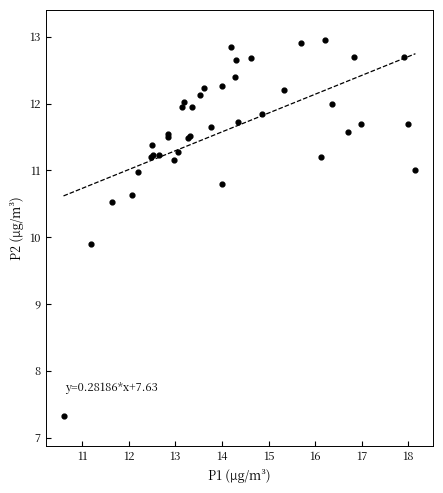

What Y value in the scatter plot is closest to 10?

9.9